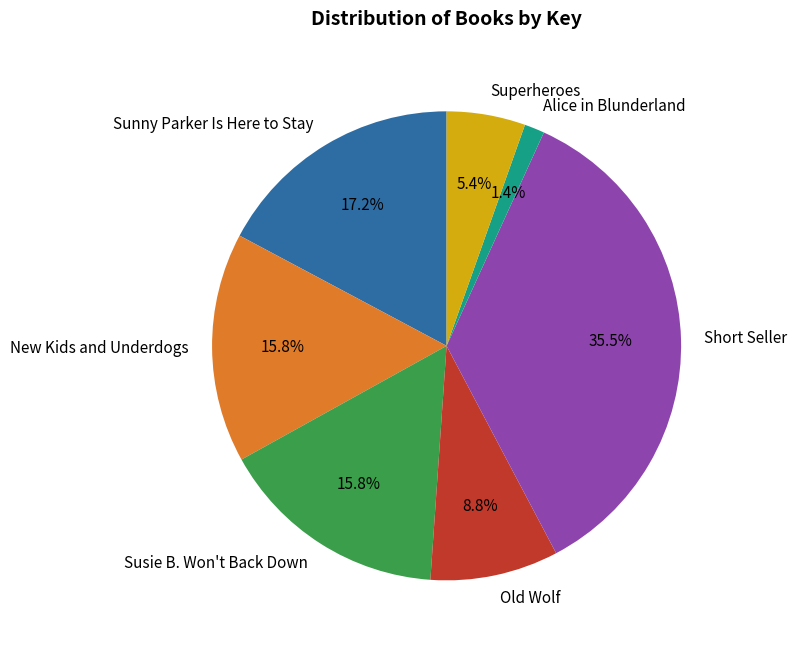

Which category has the smallest portion of the pie?

Alice in Blunderland